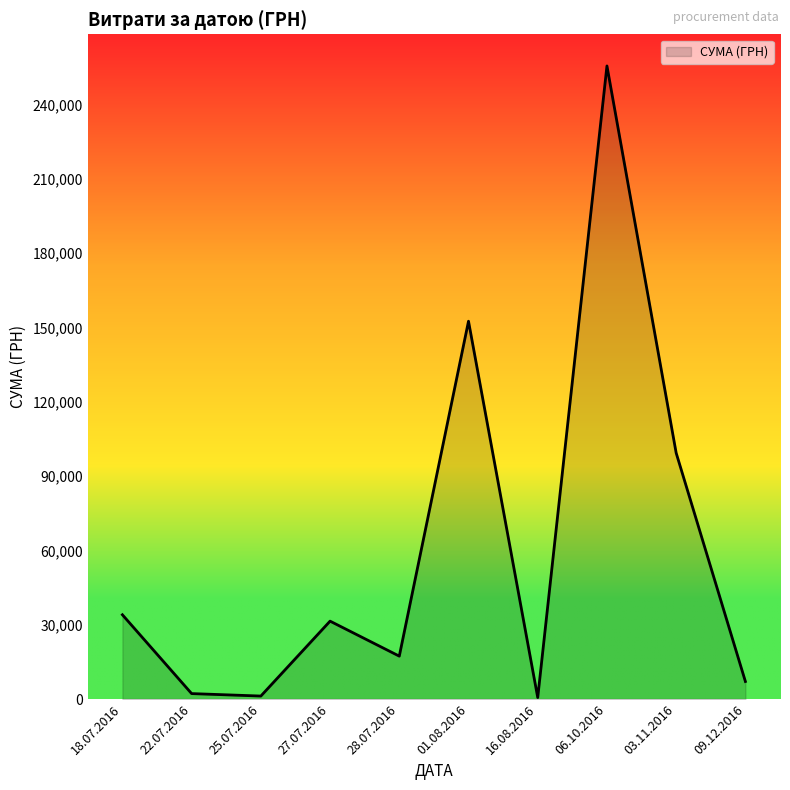

What is the greatest value displayed?

255550.2